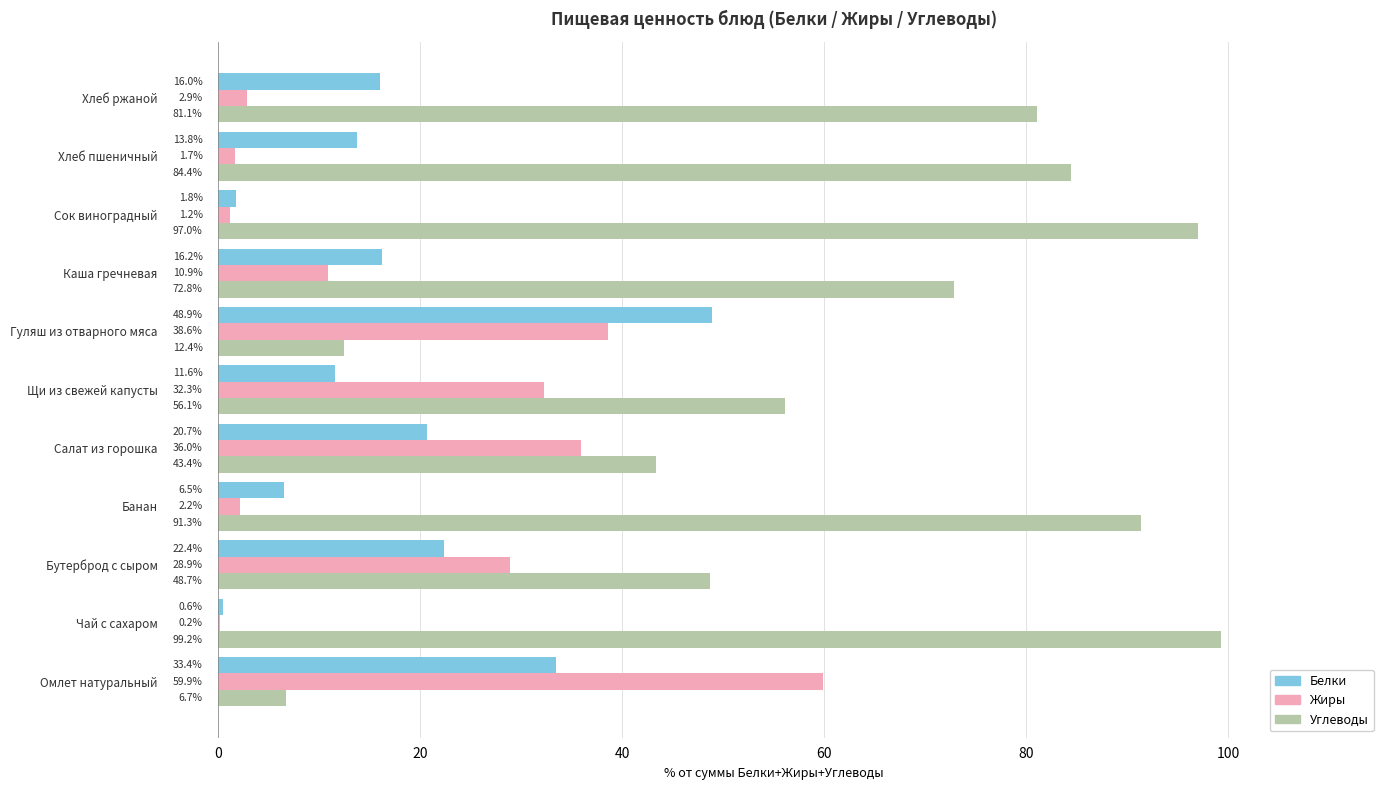

What is the maximum value shown in the chart?

99.2